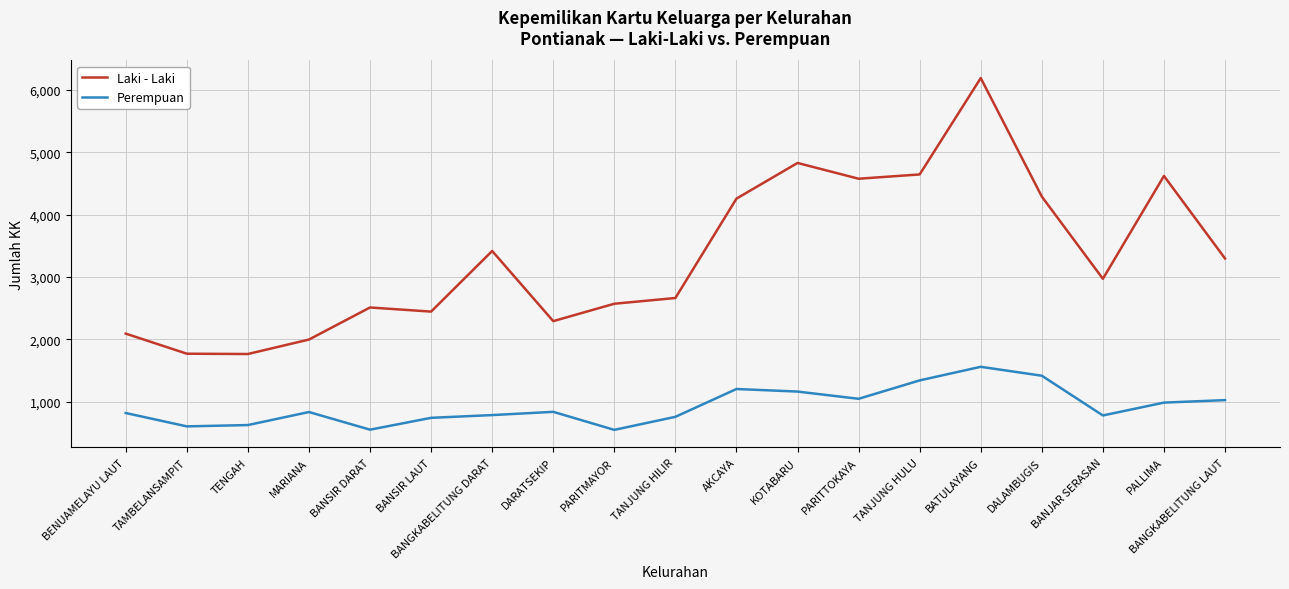

True or false: Perempuan has a value of 788 at BANGKABELITUNG DARAT.

True